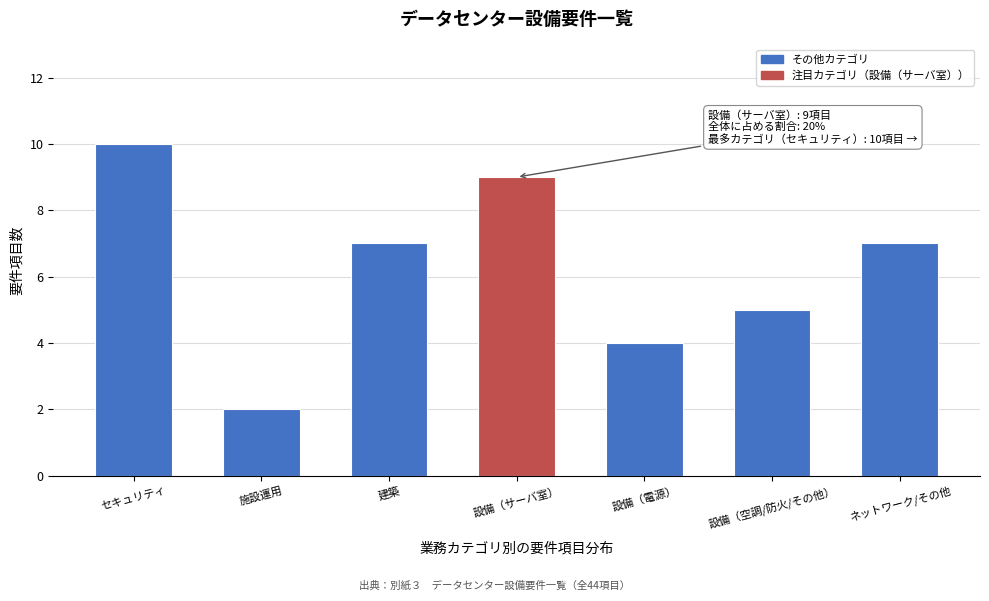

Reading right to left, list all the values displayed in this chart.

7	5	4	9	7	2	10